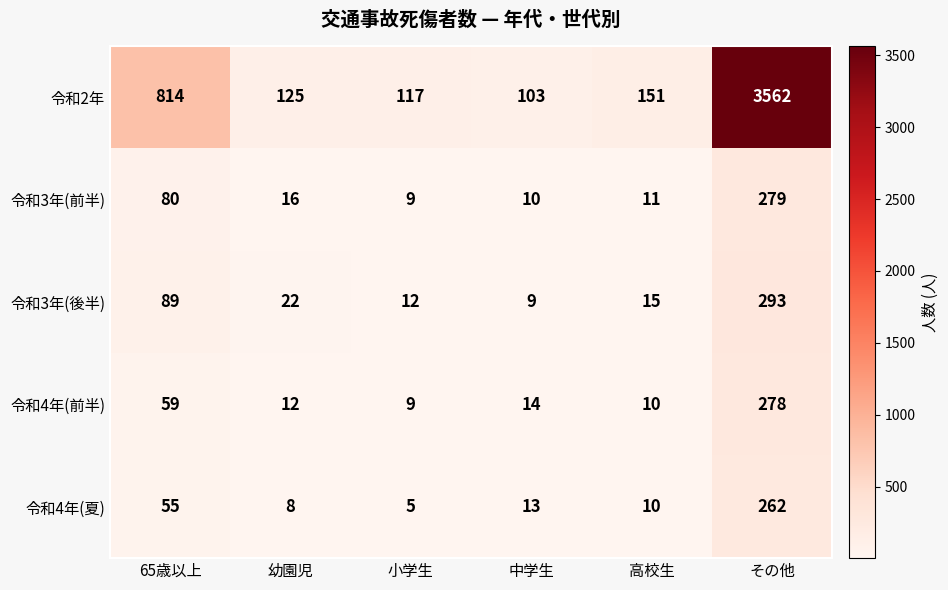

Which series changed the most between 幼園児 and 小学生?

令和3年(後半)